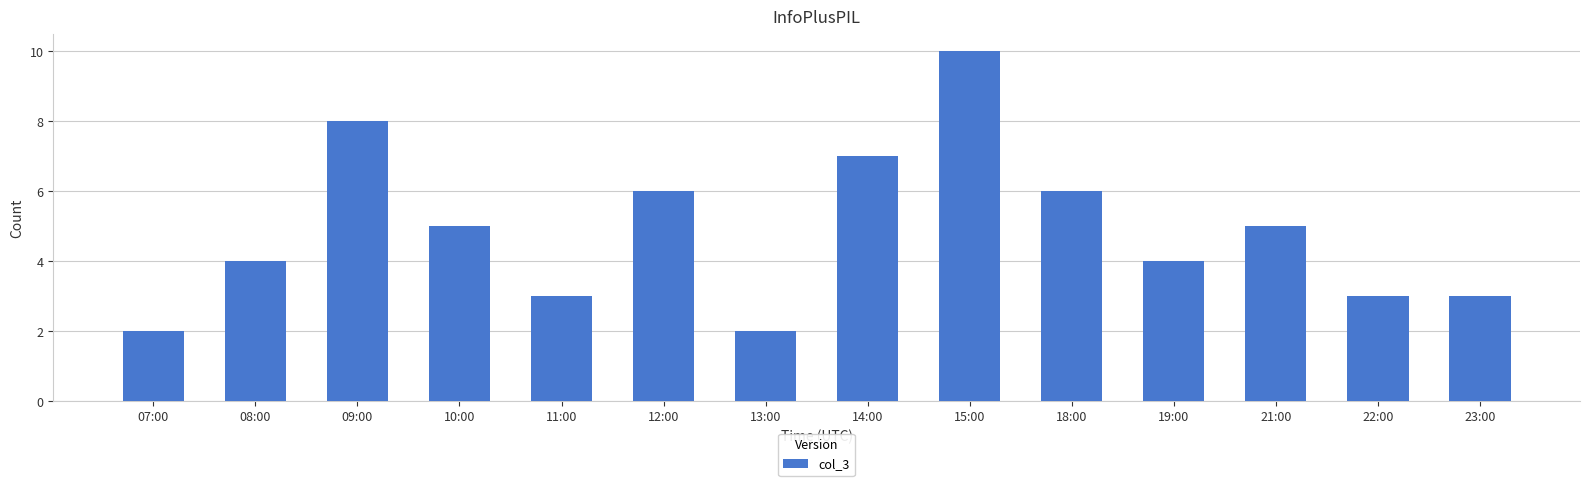

What is the difference between the values at 12:00 and 15:00?

4